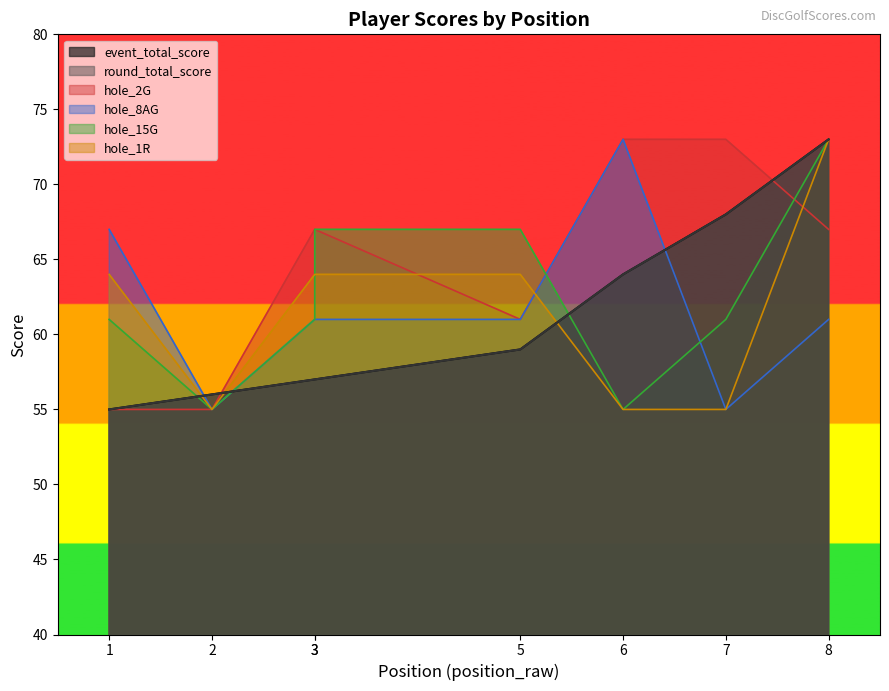

What is the average value of the hole_8AG series?

62